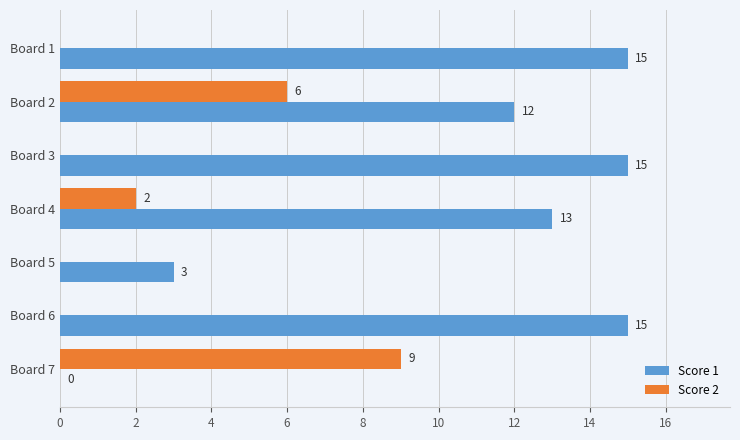

What is the highest value of the Score 2 series?

9